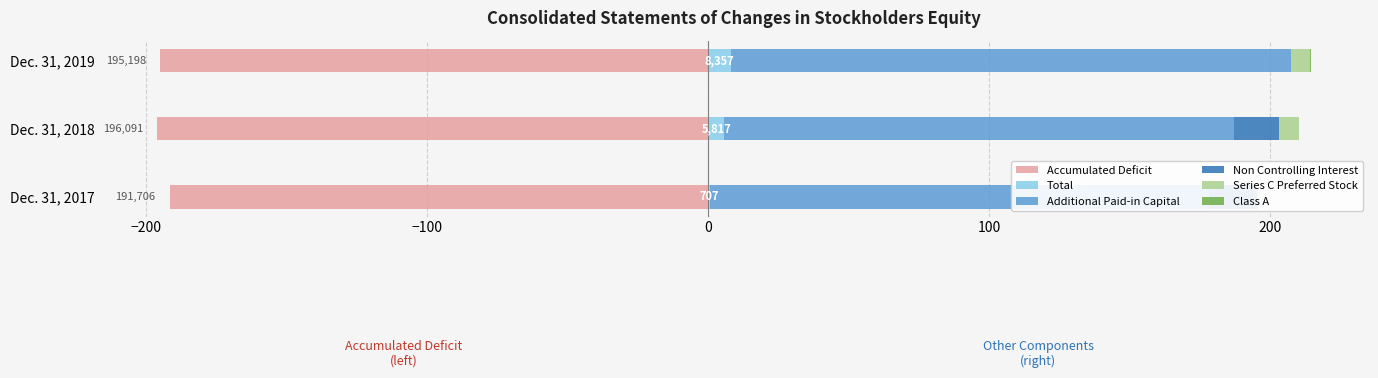

How many bars are there in each group?

6